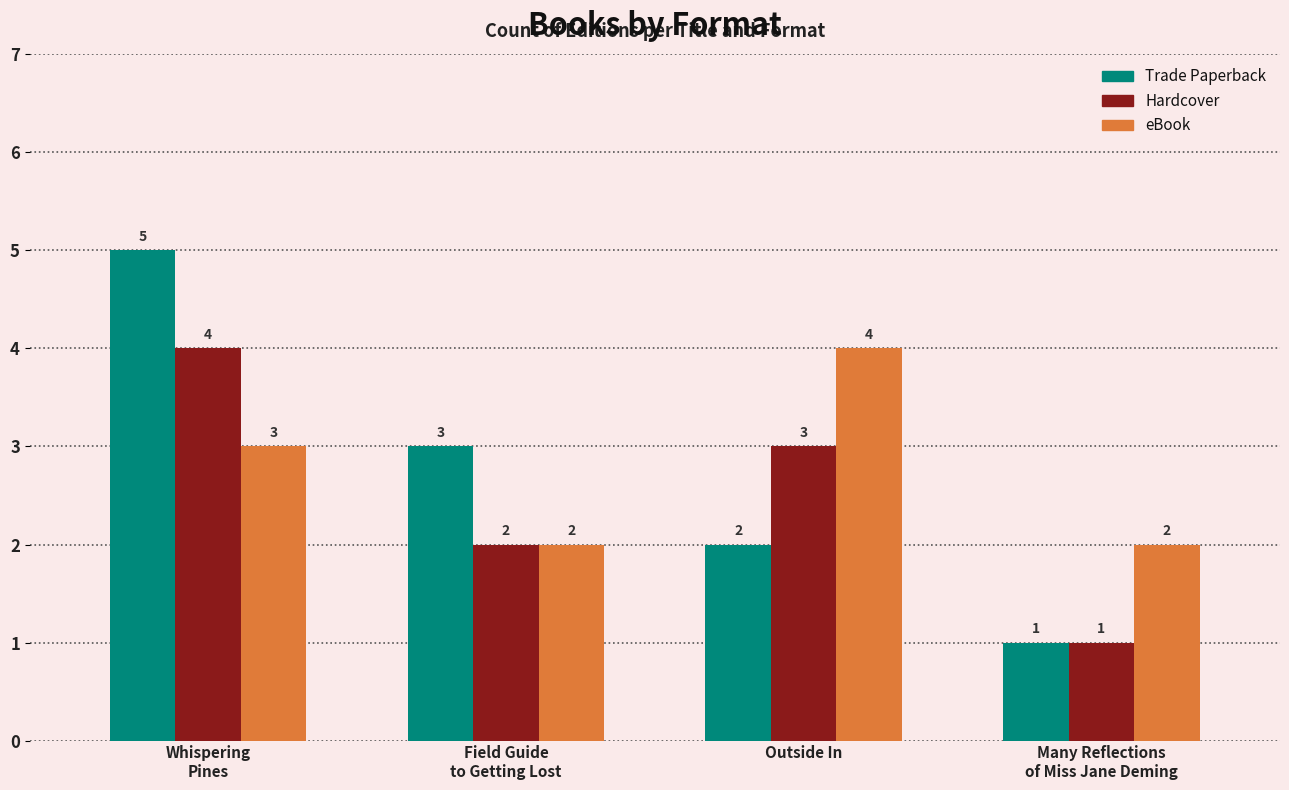

At Outside In, list the series in order from smallest to largest.

Trade Paperback, Hardcover, eBook